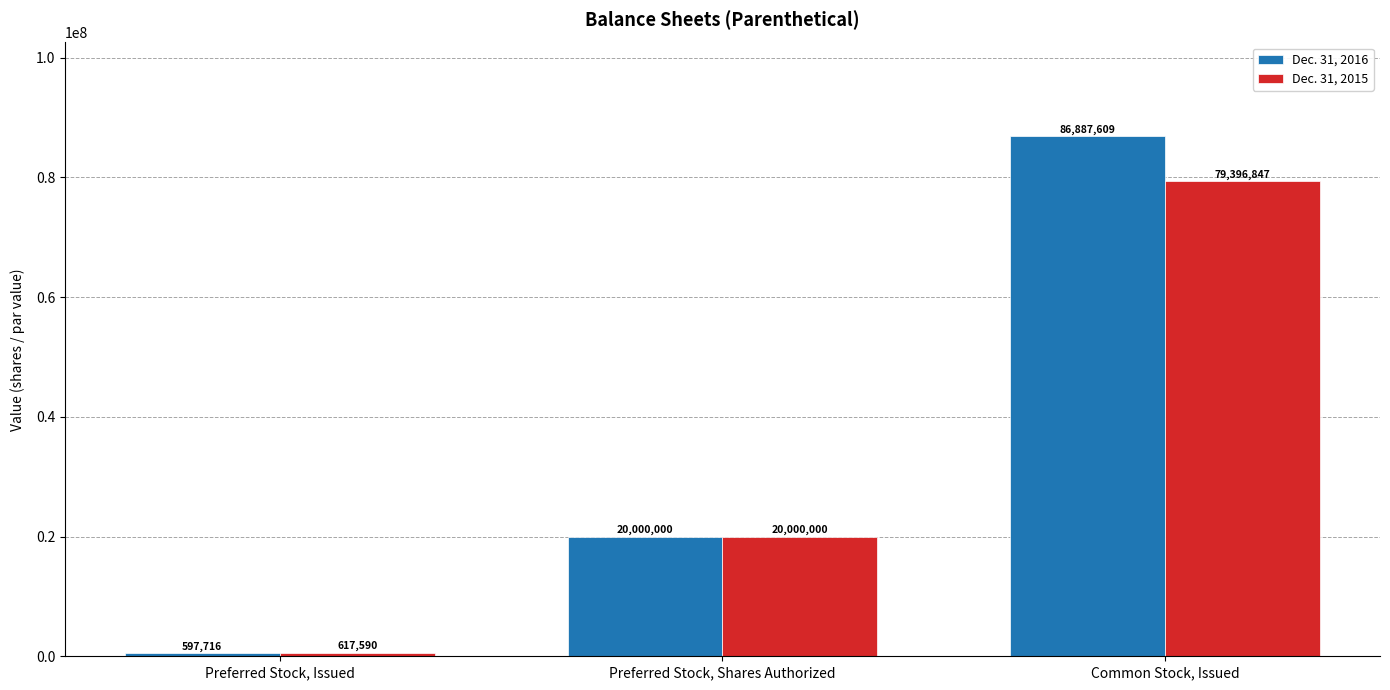

What is the average value of the Dec. 31, 2015 series?

33338146